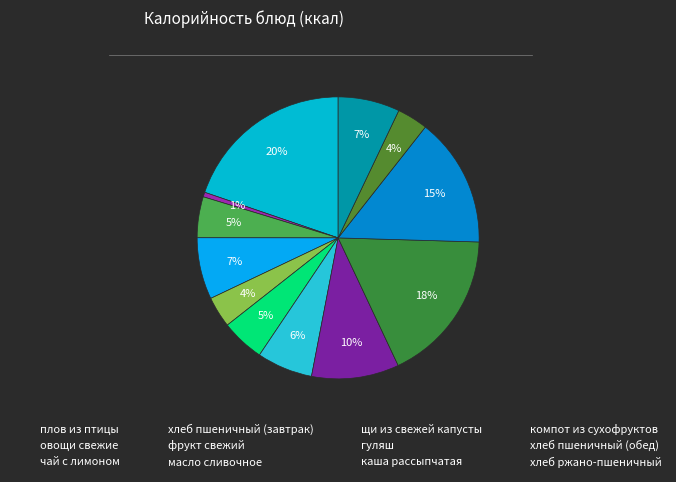

To the nearest percent, what is the average slice percentage?

8%